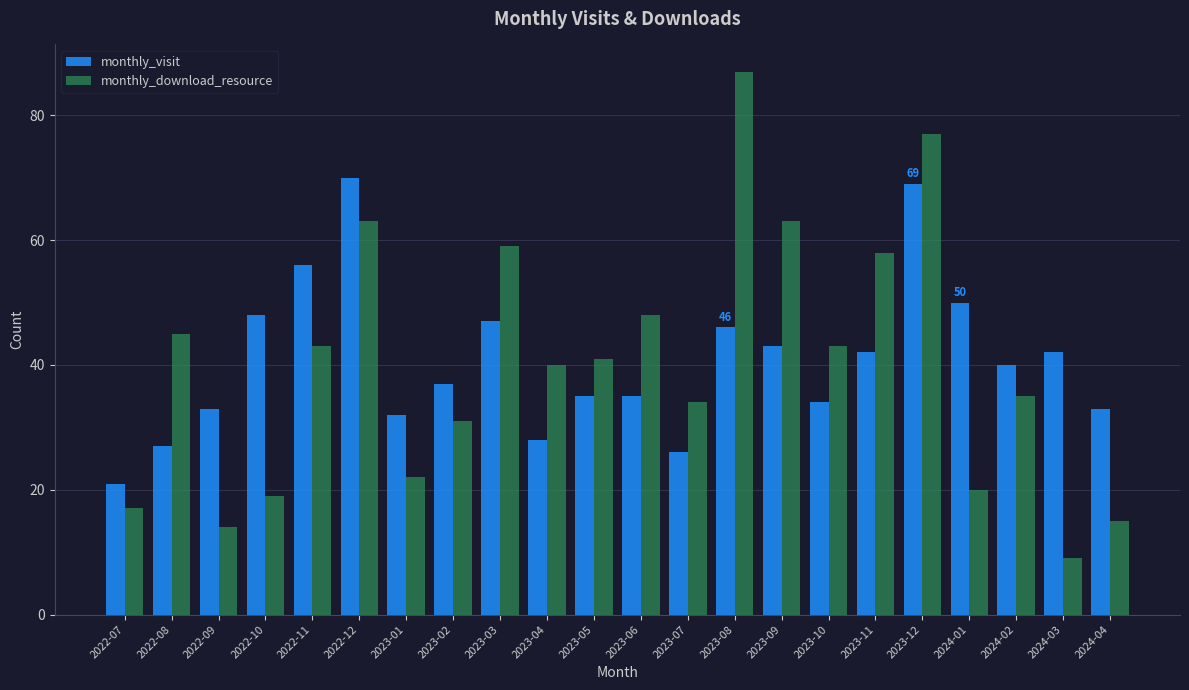

What is the label of the 11th bar from the left?

2023-05